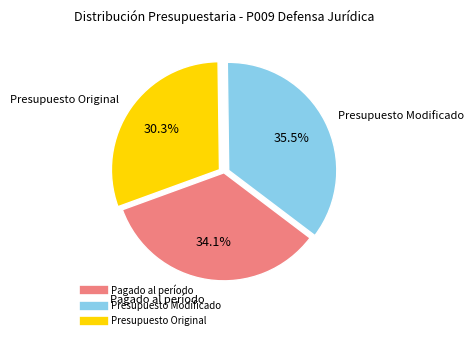

To the nearest percent, what is the combined percentage of Presupuesto Original and Presupuesto Modificado?

66%